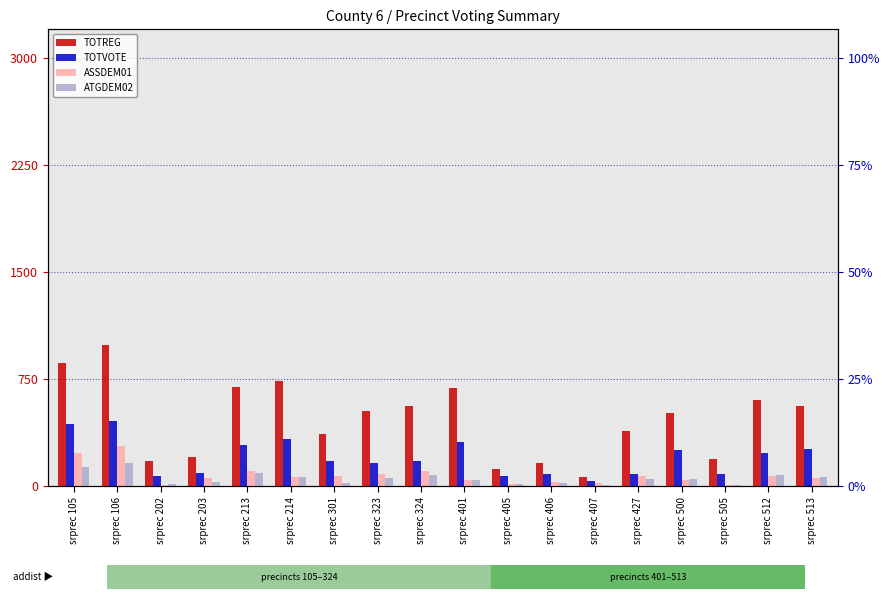

What is the difference between the maximum and minimum values in the TOTREG series?

925